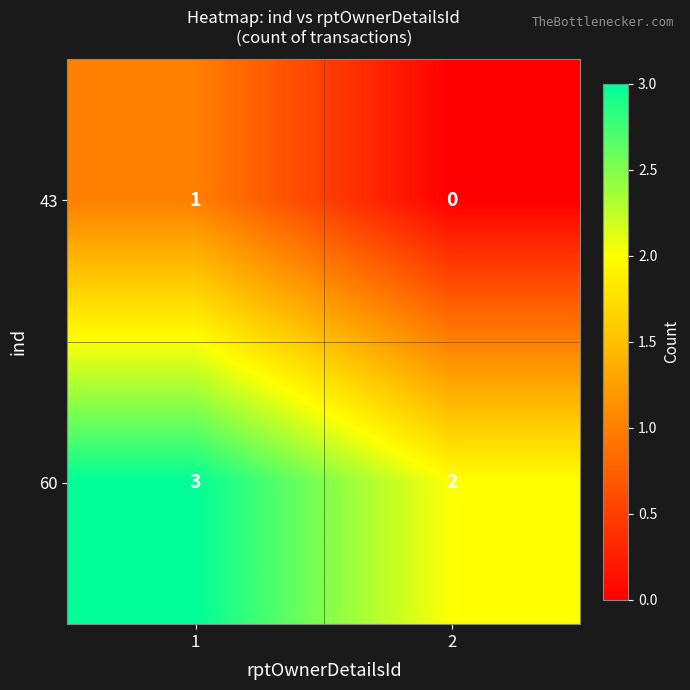

The 43 series shows 1 at 2. True or false?

False